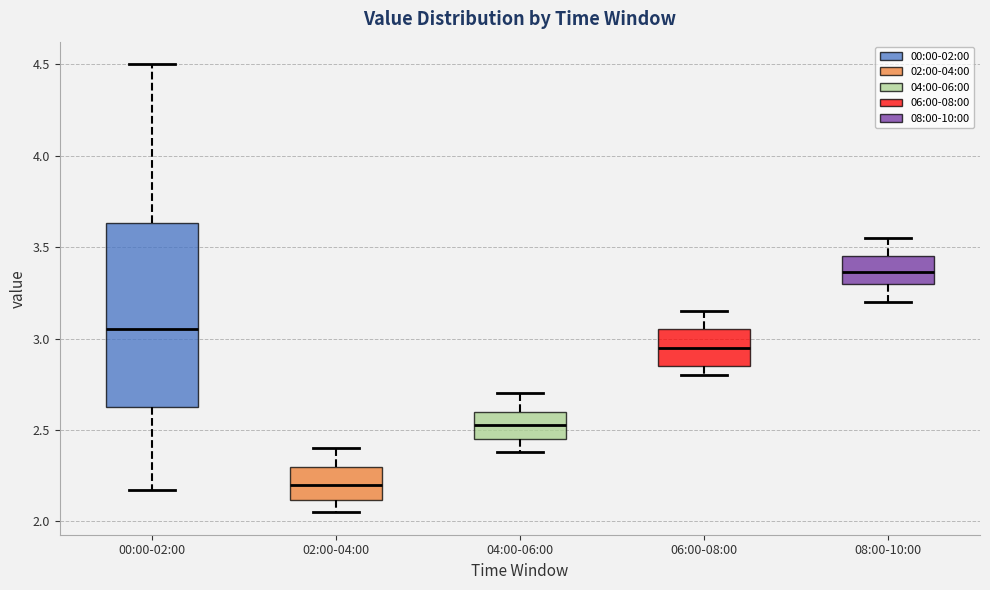

Which box has the lowest median line?

02:00-04:00